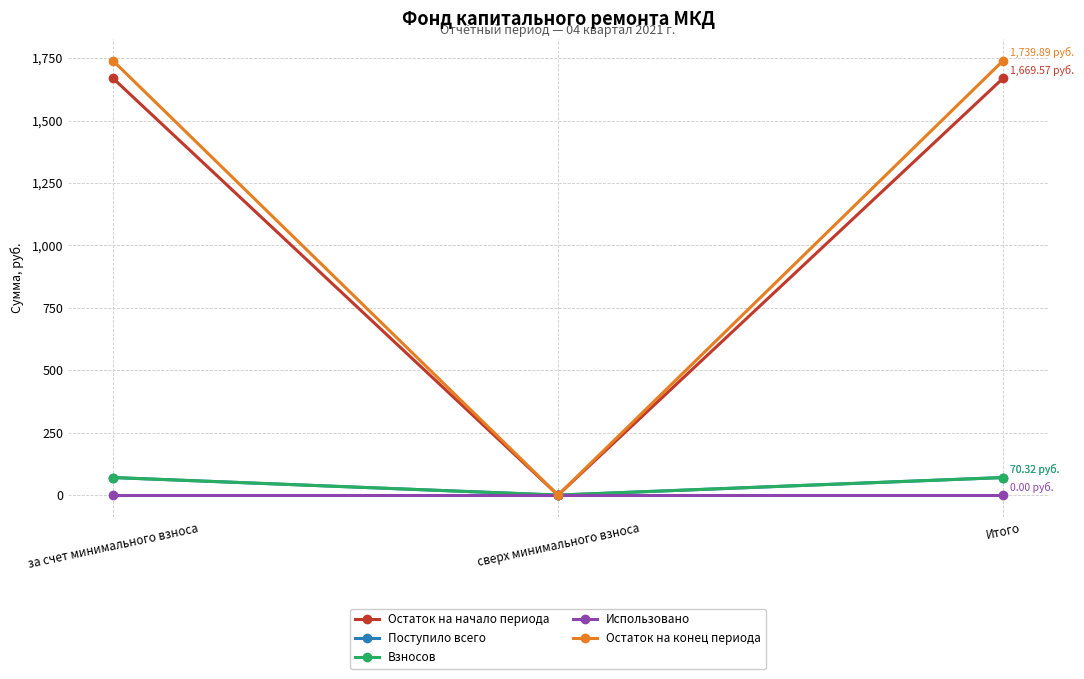

Reading right to left, what are all the values shown in this chart?

Остаток на начало периода: 1669.6	0.0	1669.6
Поступило всего: 70.3	0.0	70.3
Взносов: 70.3	0.0	70.3
Использовано: 0.0	0.0	0.0
Остаток на конец периода: 1739.9	0.0	1739.9